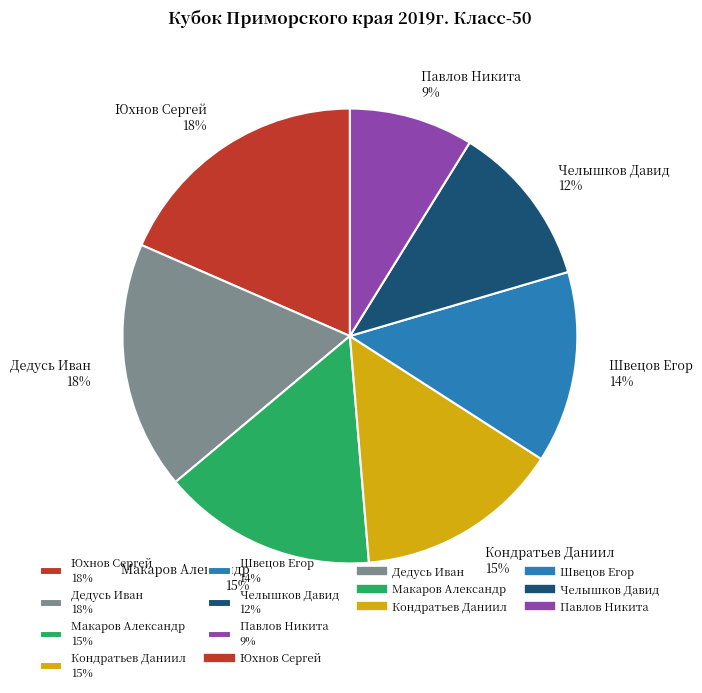

The Кондратьев Даниил slice represents 15% of the pie. True or false?

True